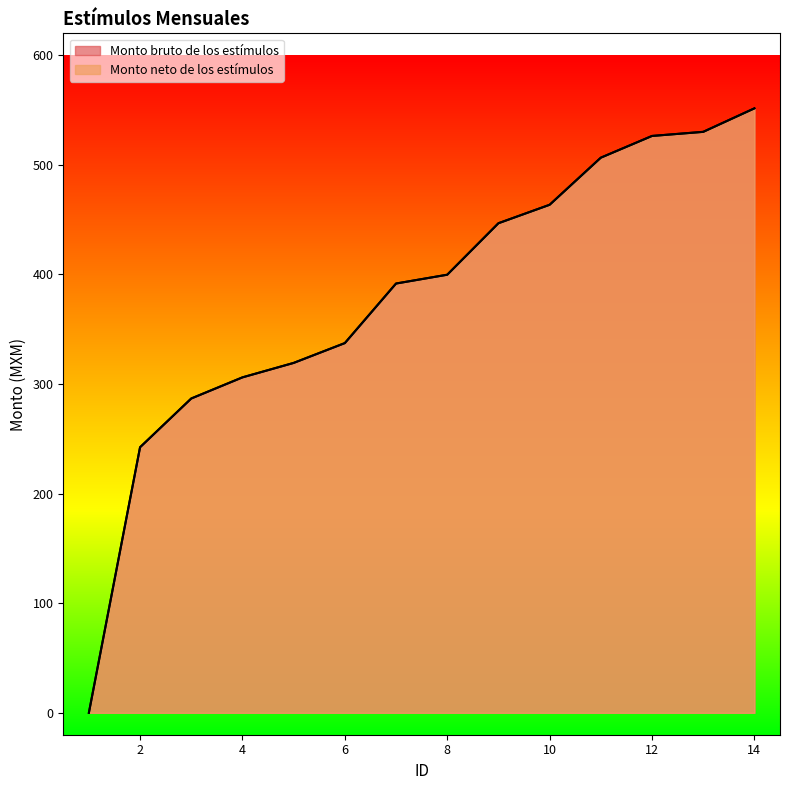

What are all the series names shown in the legend?

Monto bruto de los estímulos, Monto neto de los estímulos